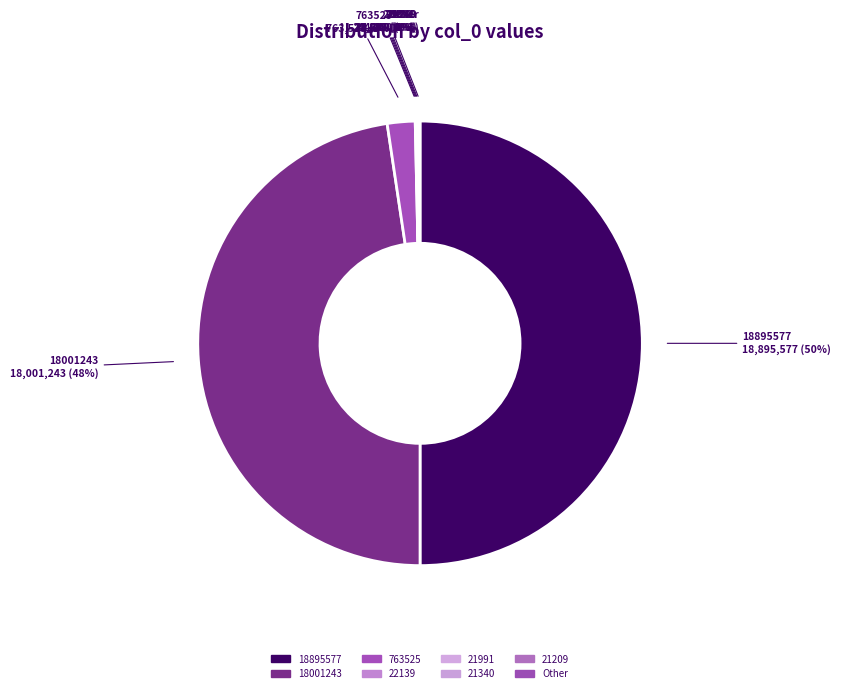

True or false: 18895577 accounts for 40% of the total.

False